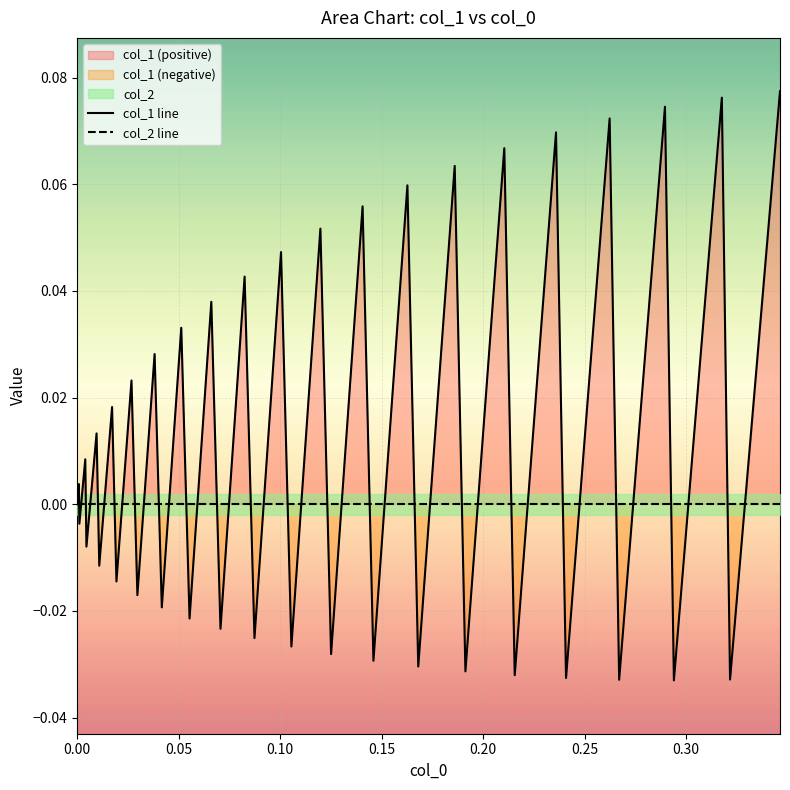

True or false: col_2 line has more than 2 points higher than both neighbors.

False